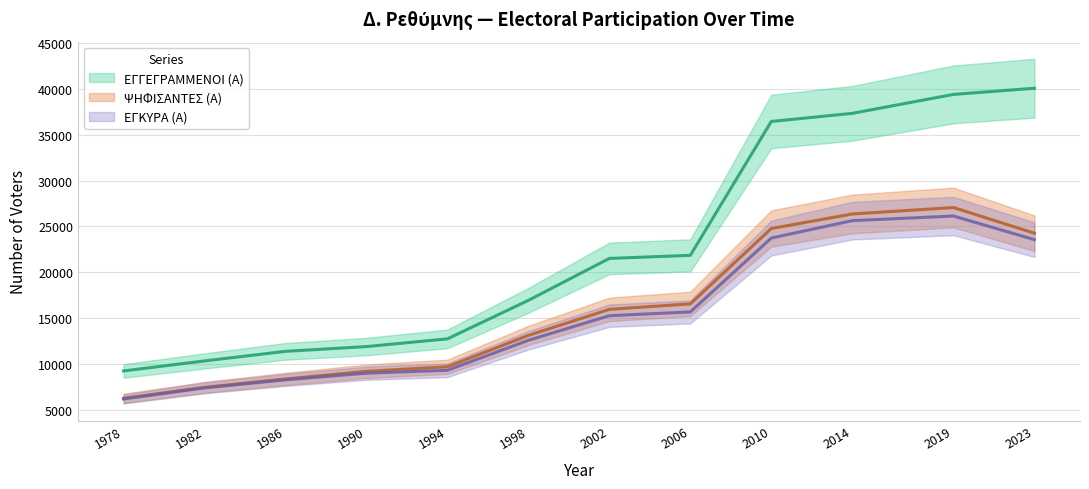

Does the chart display data point markers on the line(s)?

No